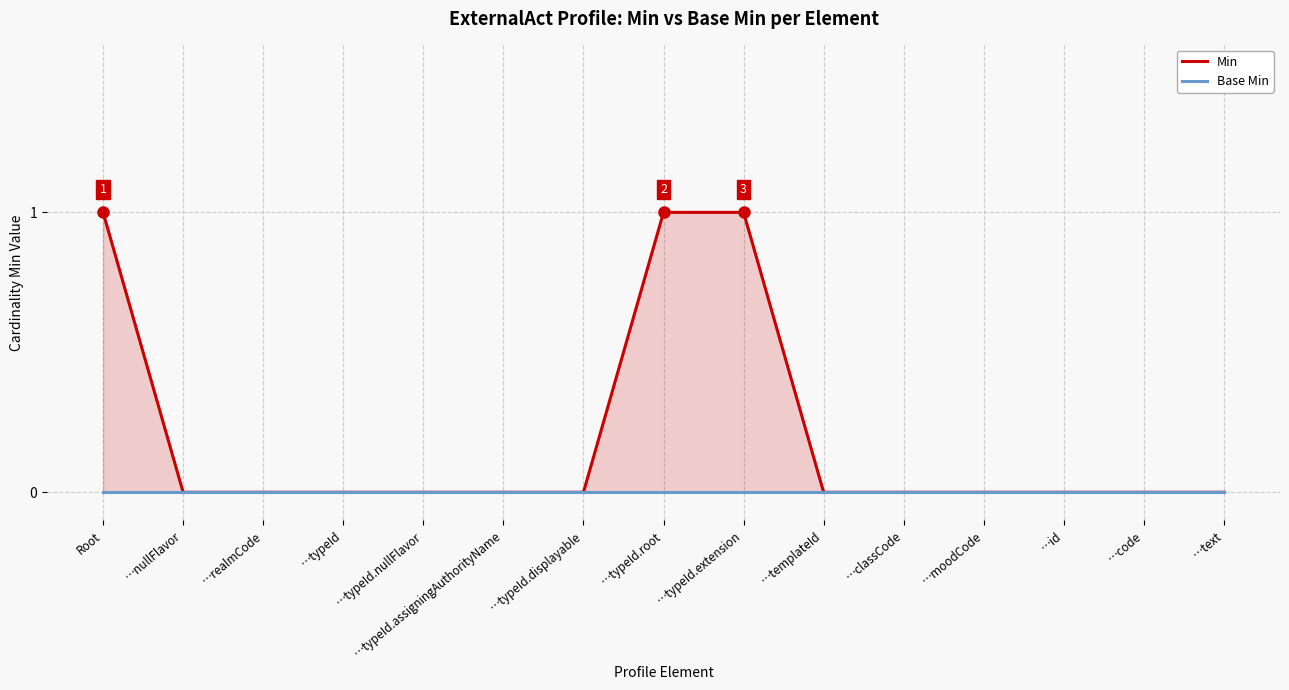

How many data points does each series have?

15